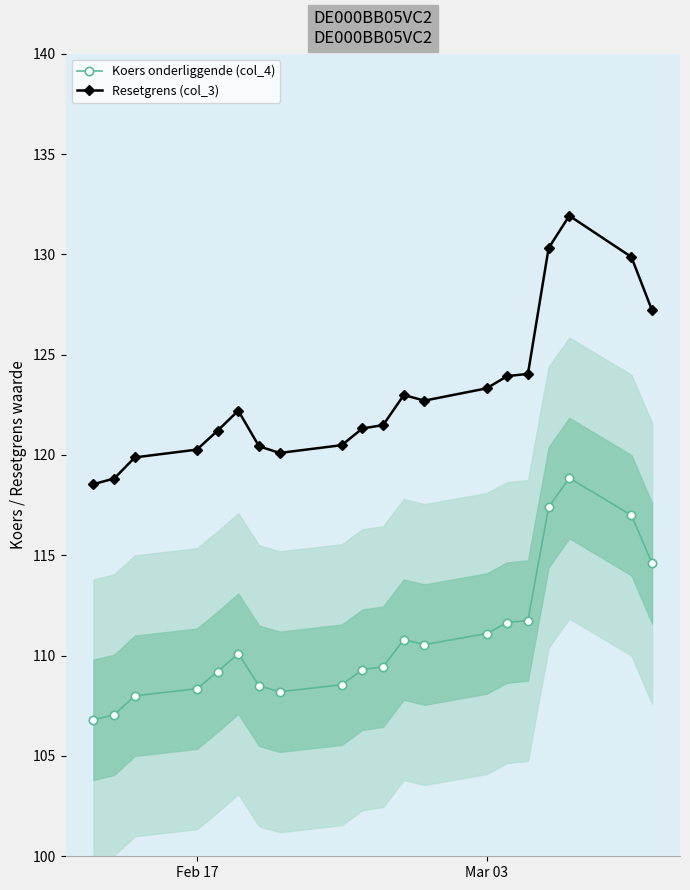

List the series in order of their peak value, lowest first.

Koers onderliggende (col_4), Resetgrens (col_3)